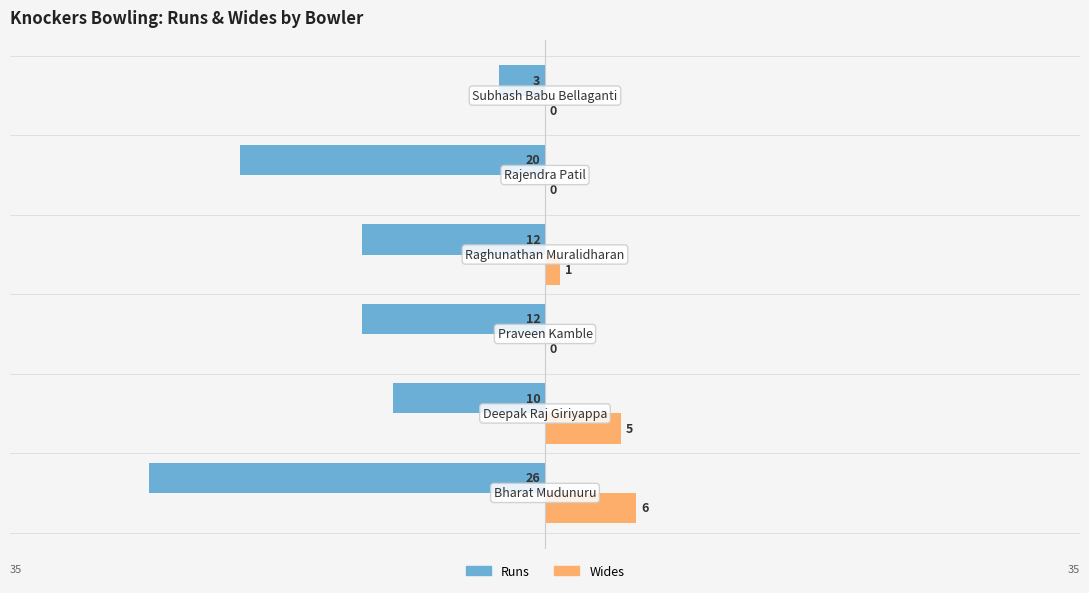

What are all the series names shown in the legend?

Runs, Wides